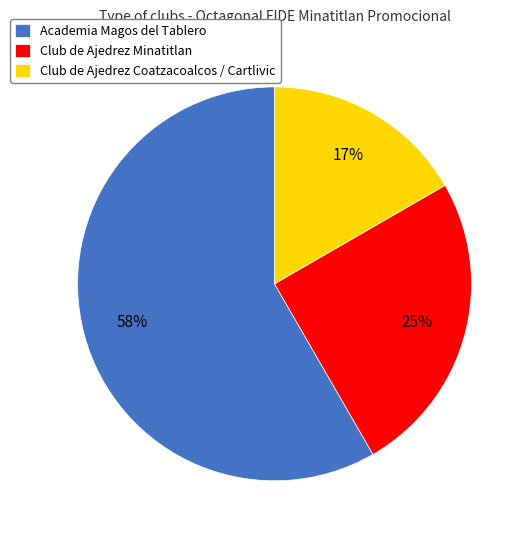

What percentage is the Club de Ajedrez Coatzacoalcos / Cartlivic slice, to the nearest percent?

17%